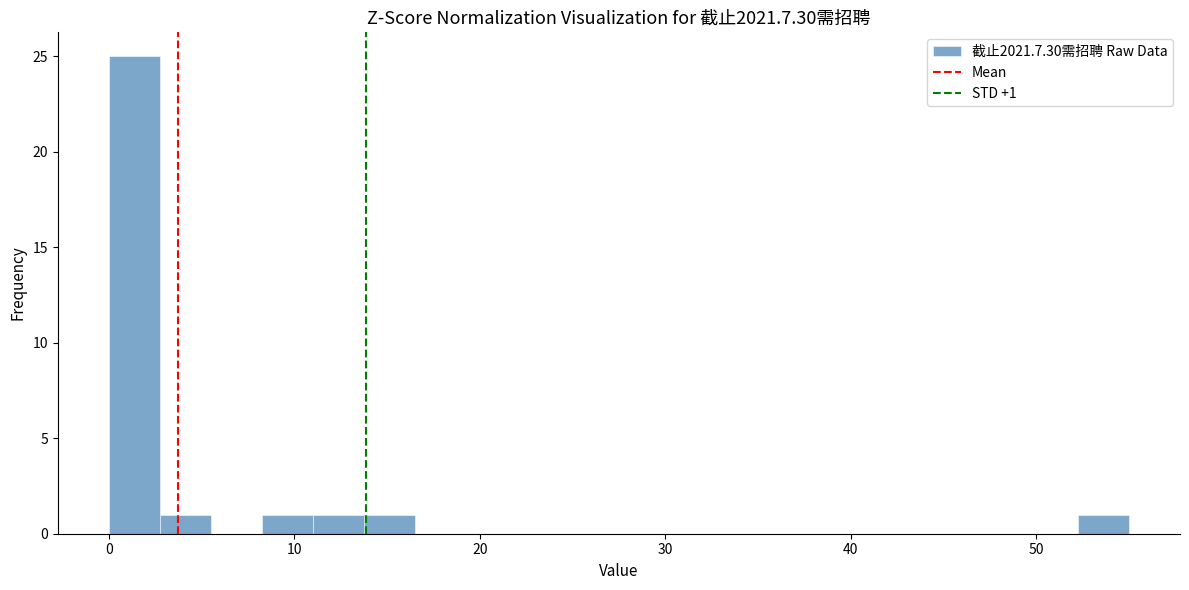

Around what value on the x-axis is the tallest bar? Give the approximate position of its centre, as read against the axis.

1